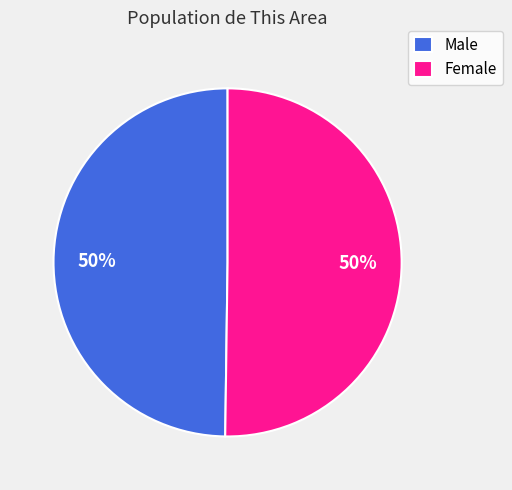

To the nearest percent, what percentage of the pie is Male?

50%